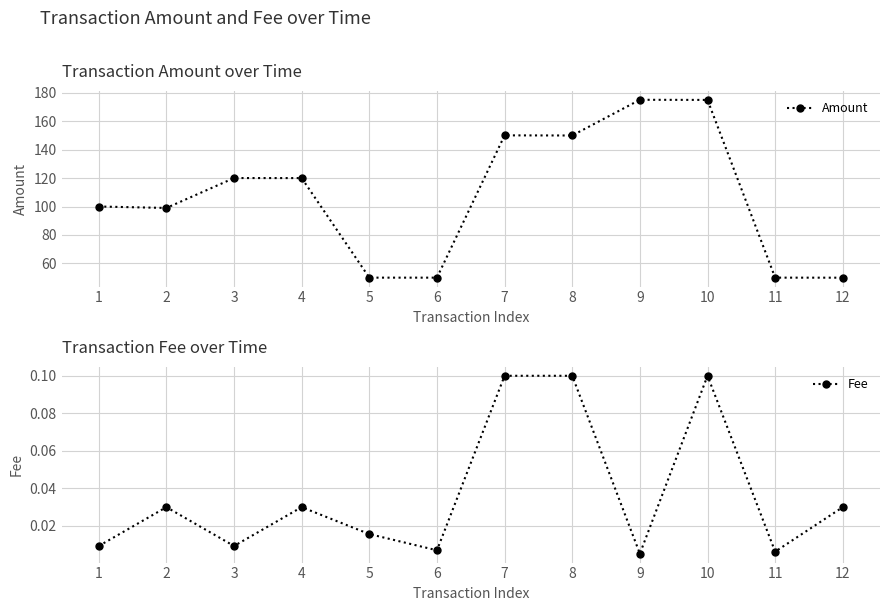

At how many categories does at least one series exceed 1?

12